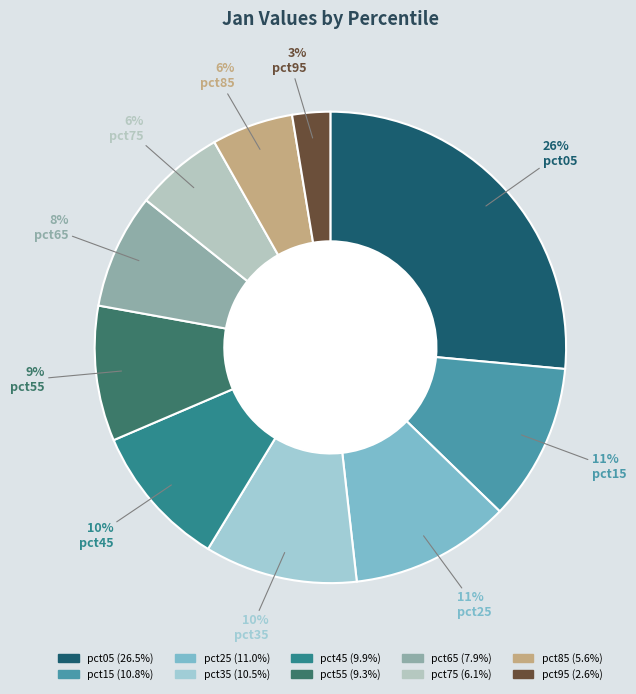

Is it true that pct35 is 21% of the pie?

False